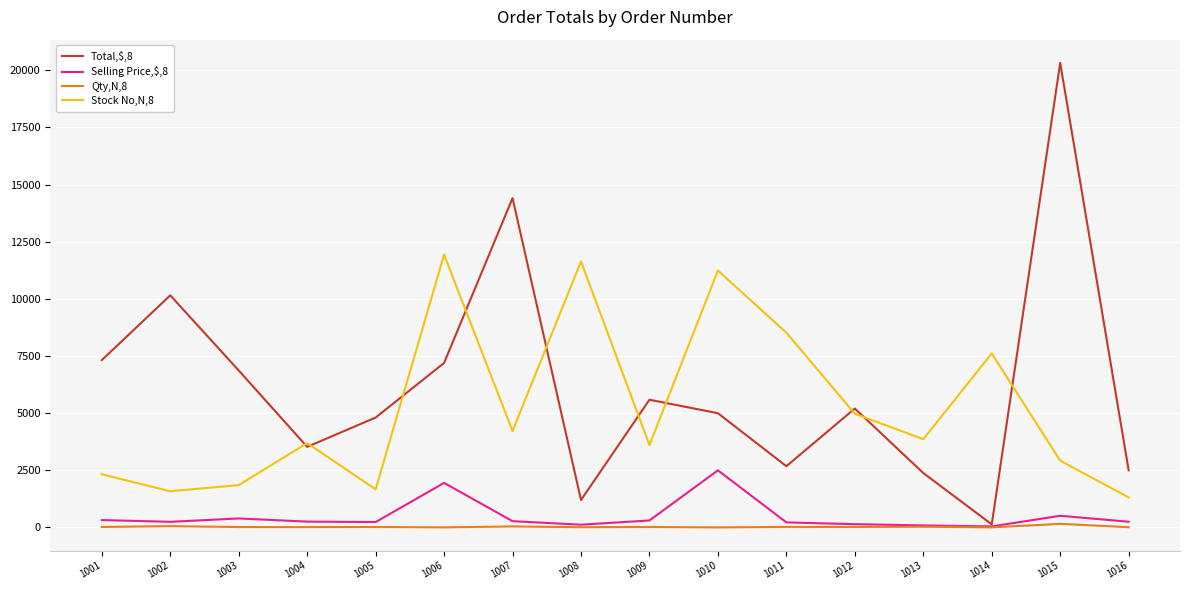

What is the difference between the highest and lowest values at 1002?

10098.0